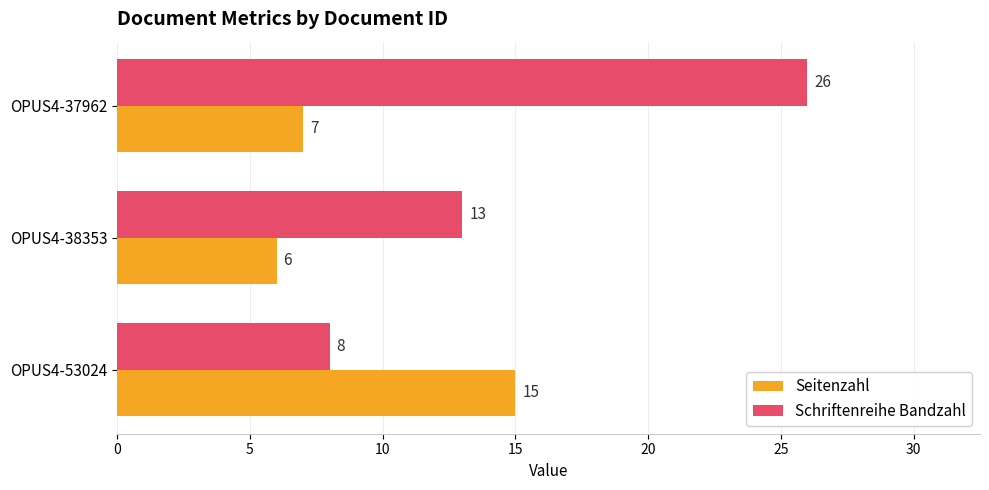

What is the highest value of the Schriftenreihe Bandzahl series?

26